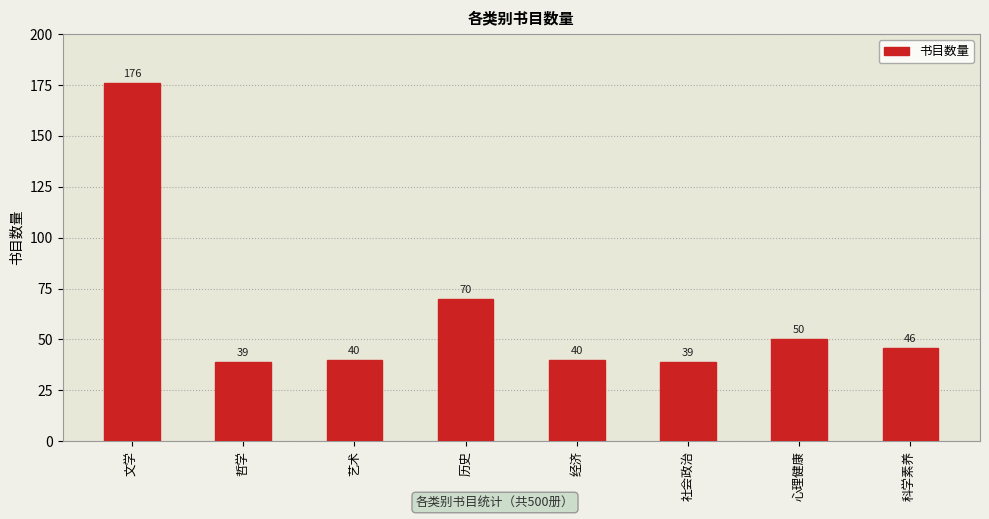

Which has a higher value, 艺术 or 历史?

历史